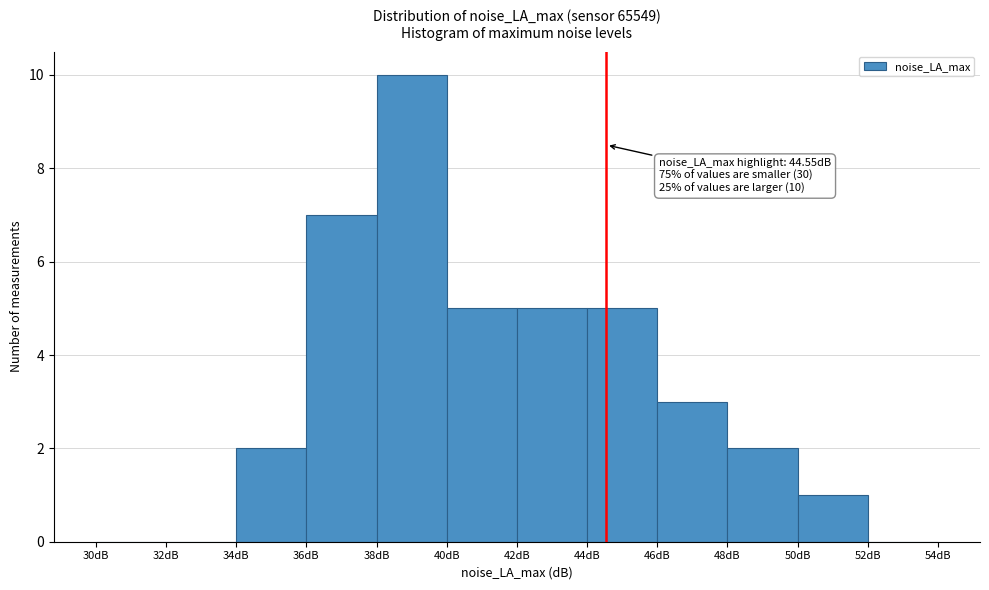

Which range on the x-axis has the tallest bar?

38 to 40